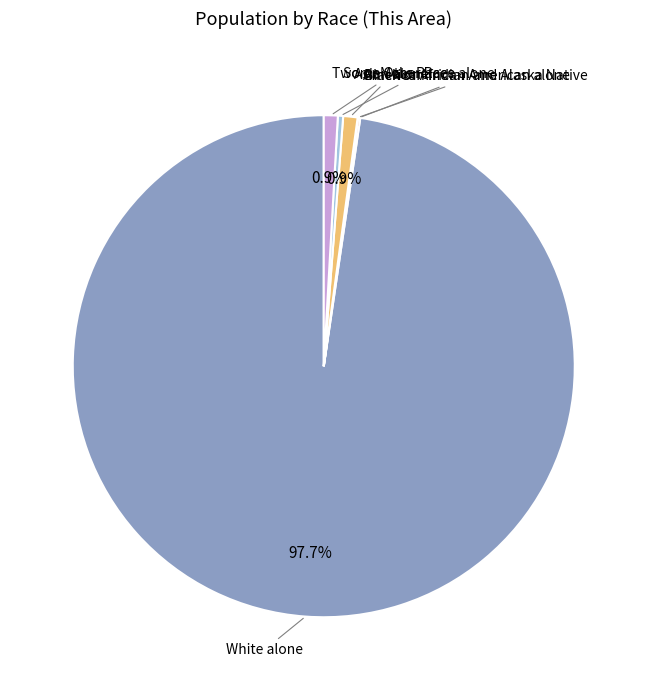

How much of the chart is everything except Asian alone?

99.1%